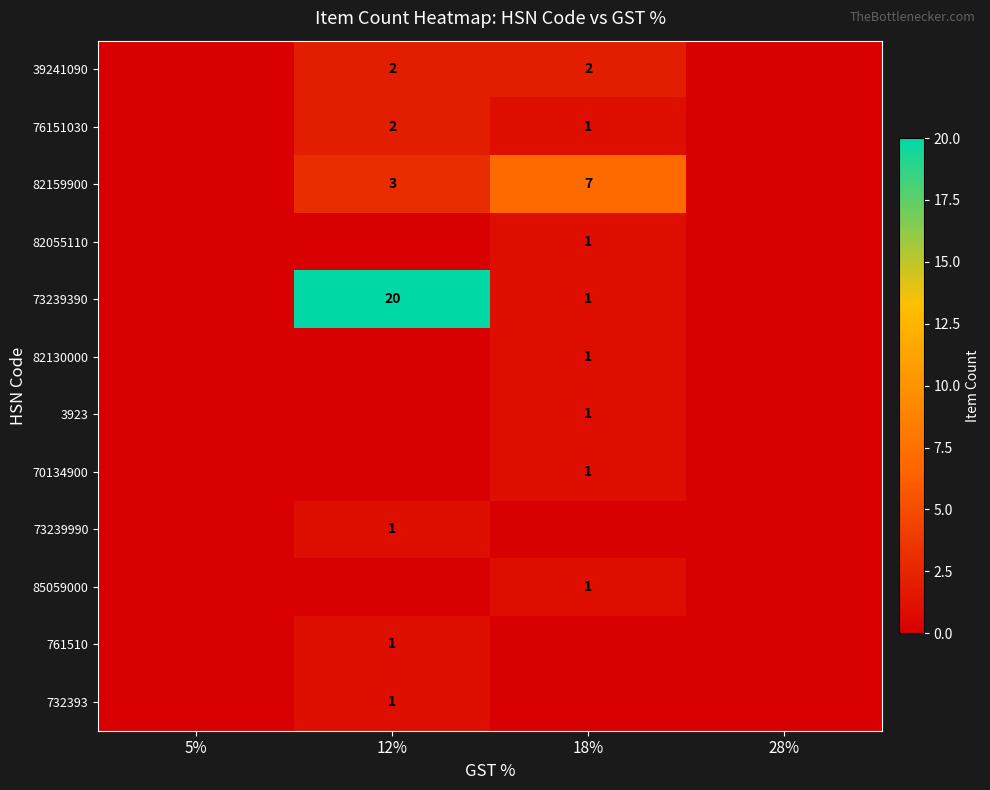

The 732393 series shows 1 at 12%. True or false?

True